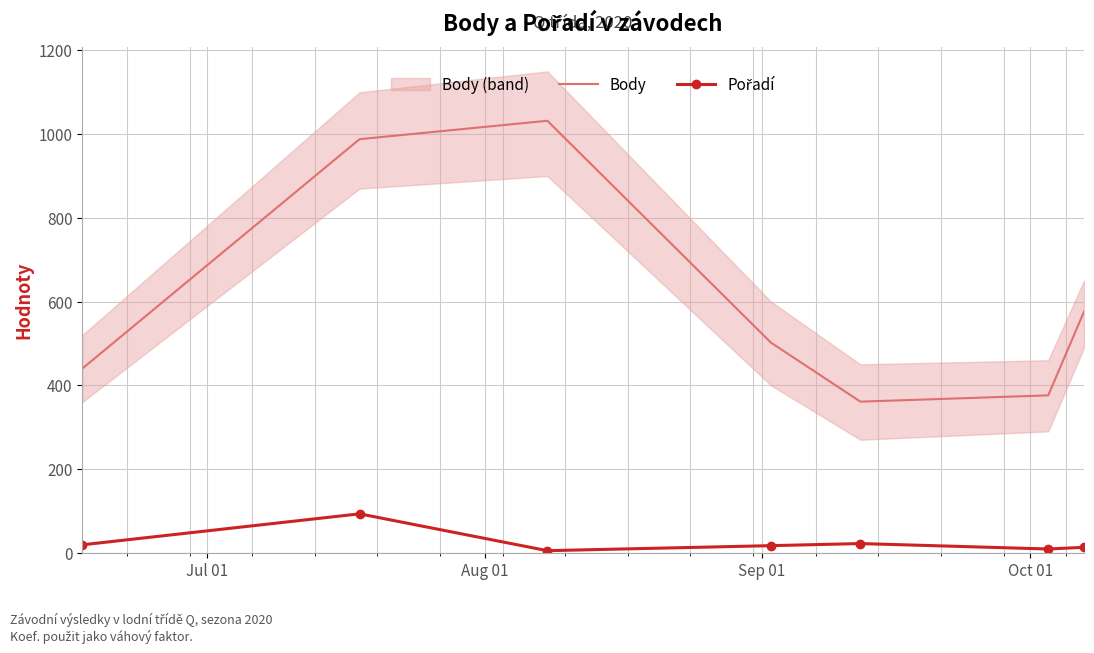

What is the highest value of the Body series?

1032